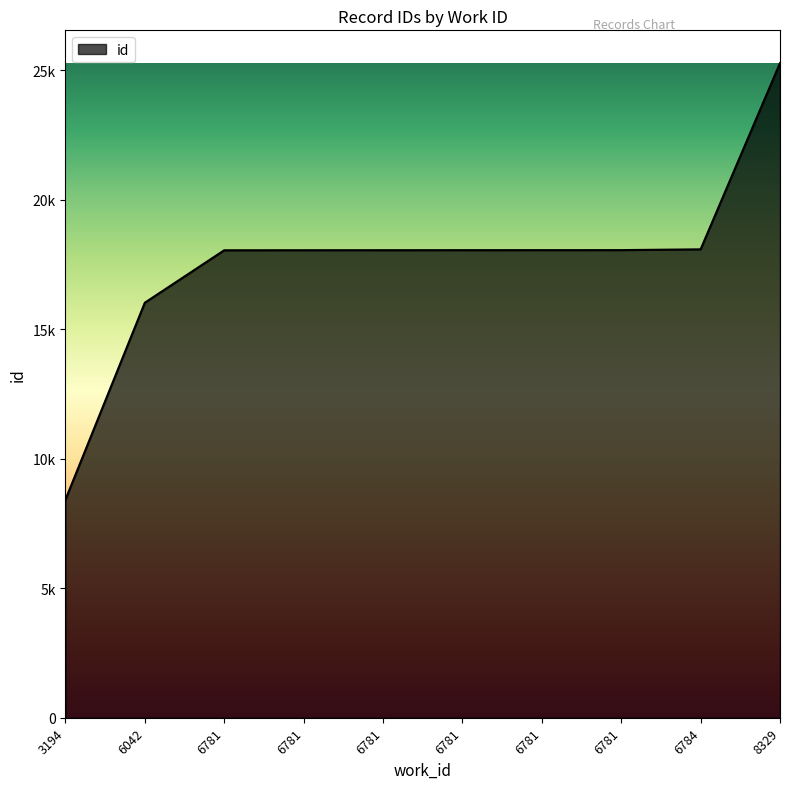

Does the chart display data point markers on the line(s)?

No